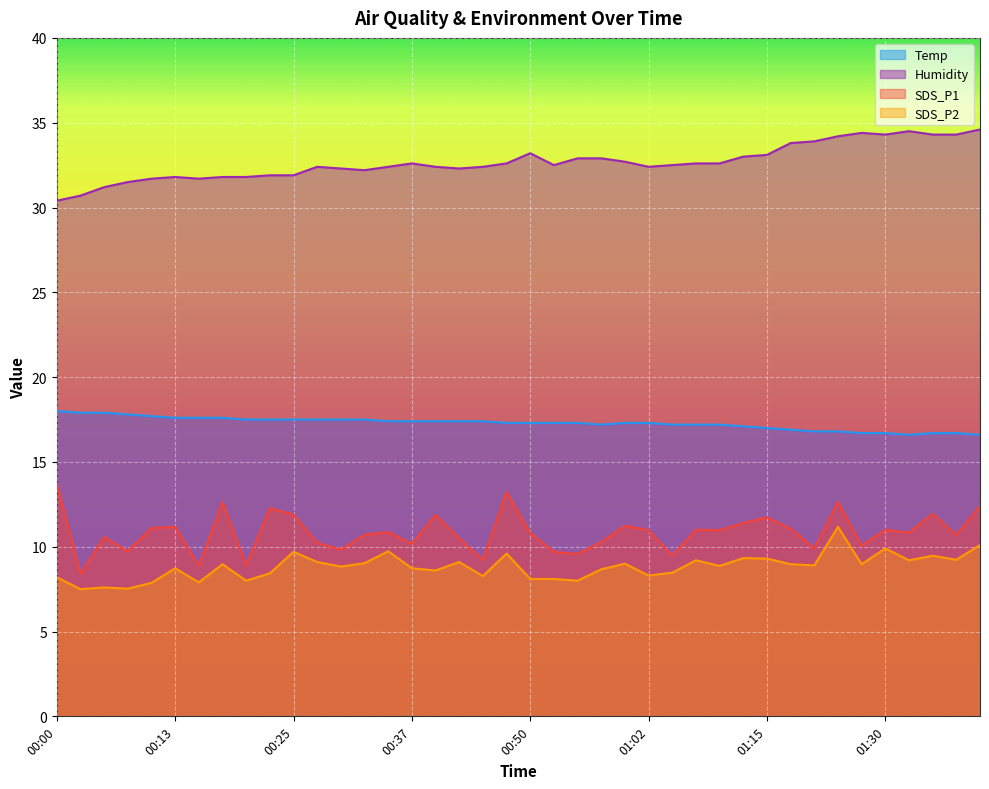

What is the lowest value of the SDS_P2 series?

7.5